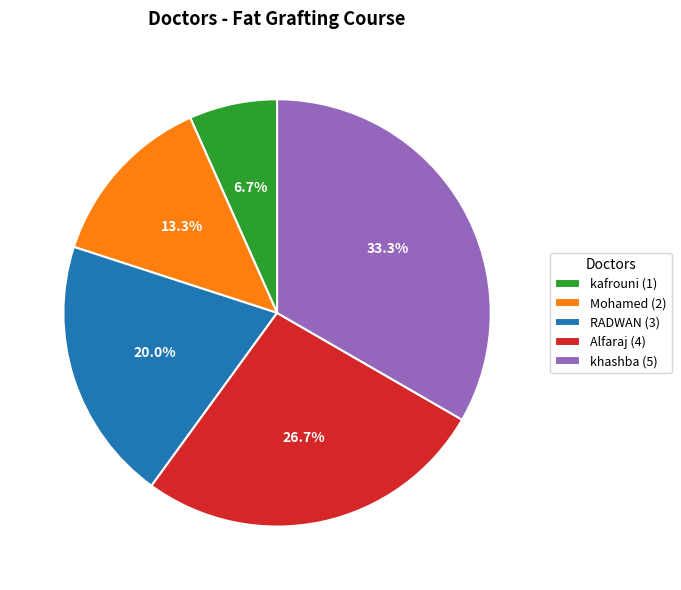

What percentage do khashba (5) and Alfaraj (4) together represent?

60.0%